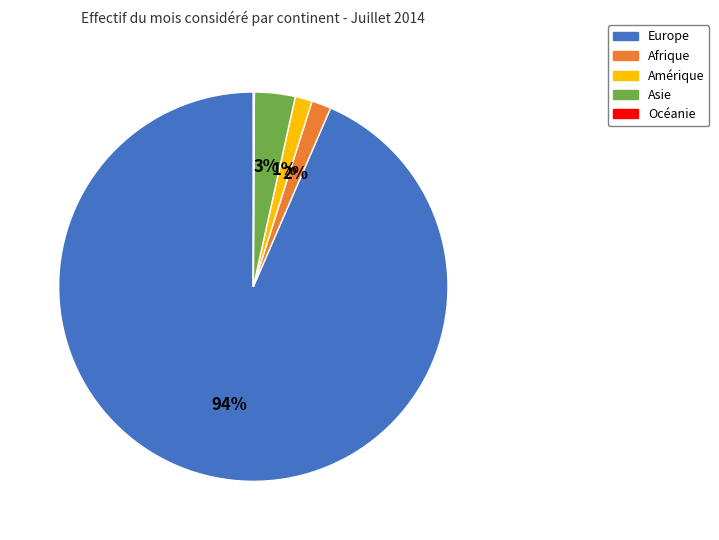

What is the largest slice in the pie chart?

Europe